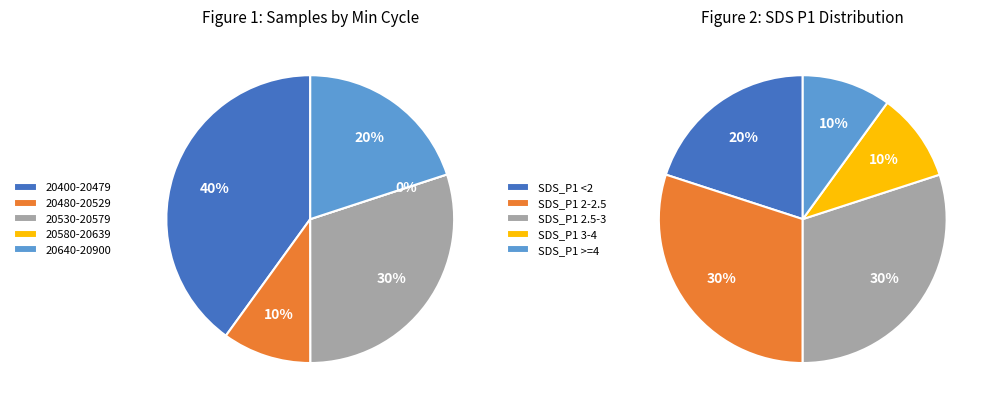

Is there any slice that represents more than half of the pie?

No